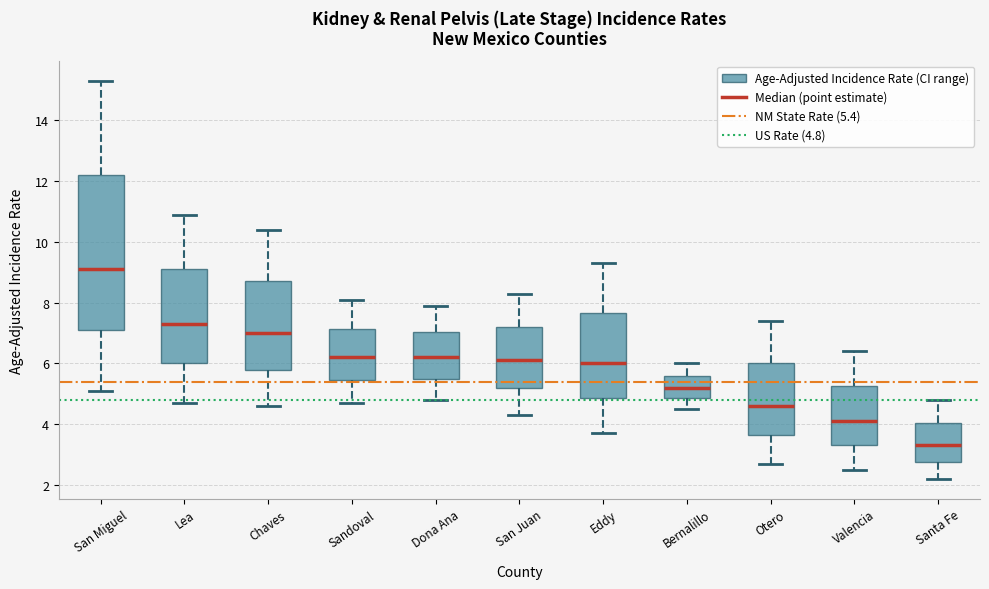

Where does the median line of the box for Otero sit on the y-axis? The values are not printed on the chart, so give them approximately, as read against the axis.

4.6